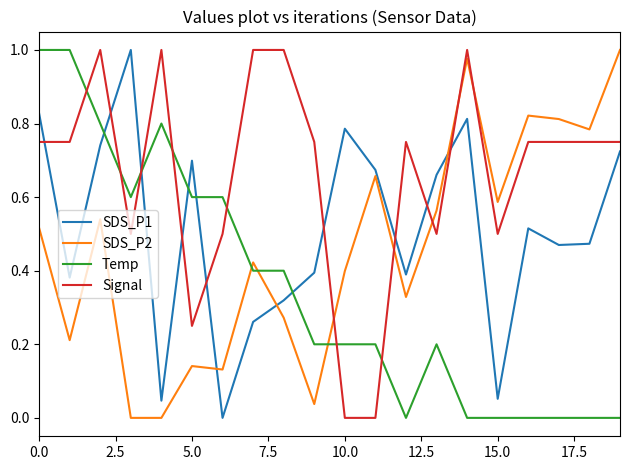

How many intersections are there between Temp and SDS_P2?

3